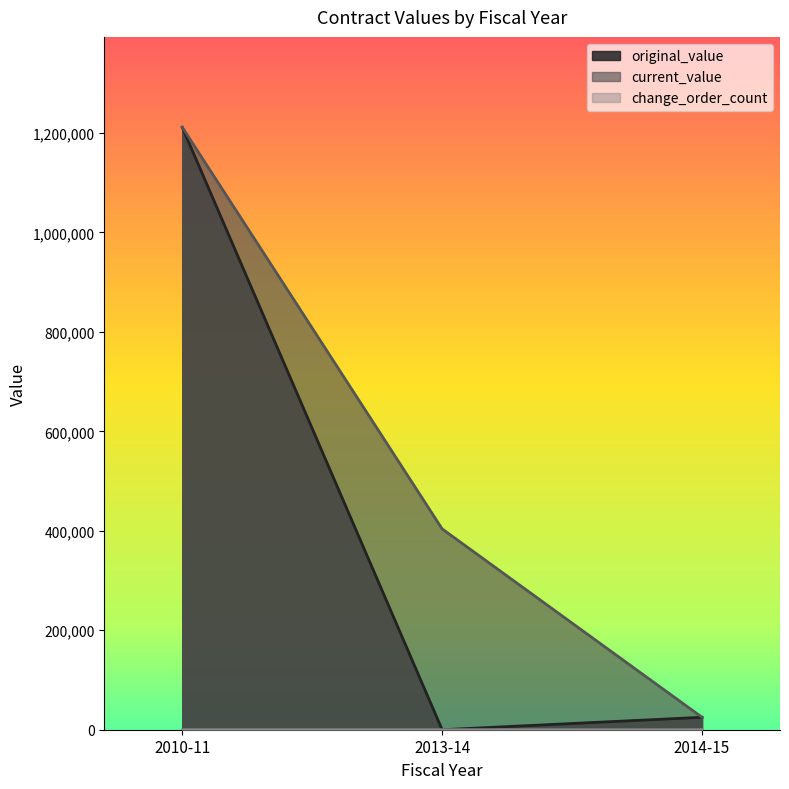

Where is original_value nearest to the value 605669?

2014-15